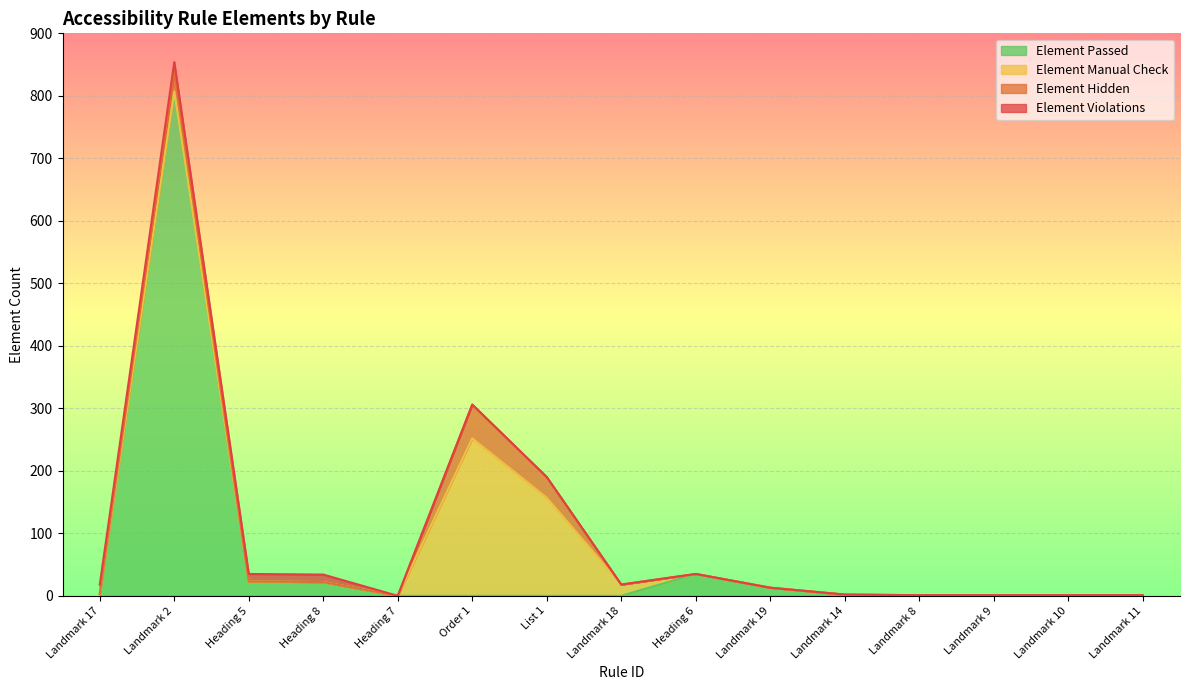

How many intersections are there between Element Hidden and Element Violations?

2